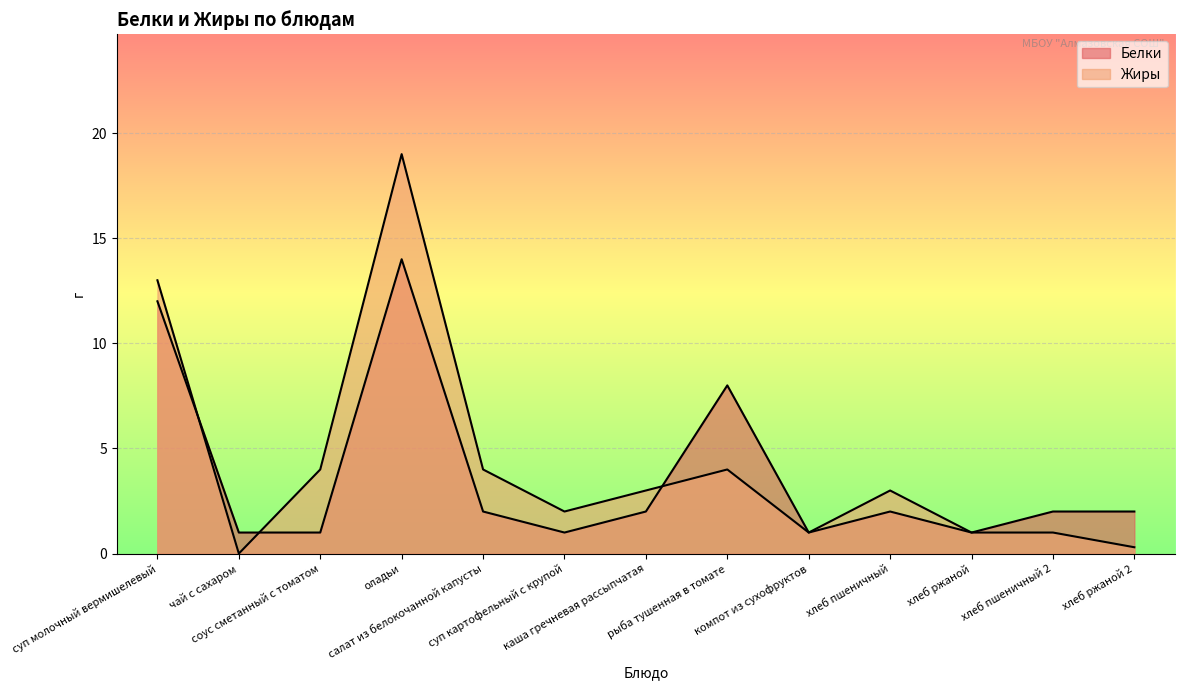

Where is the first local maximum for Белки?

оладьи